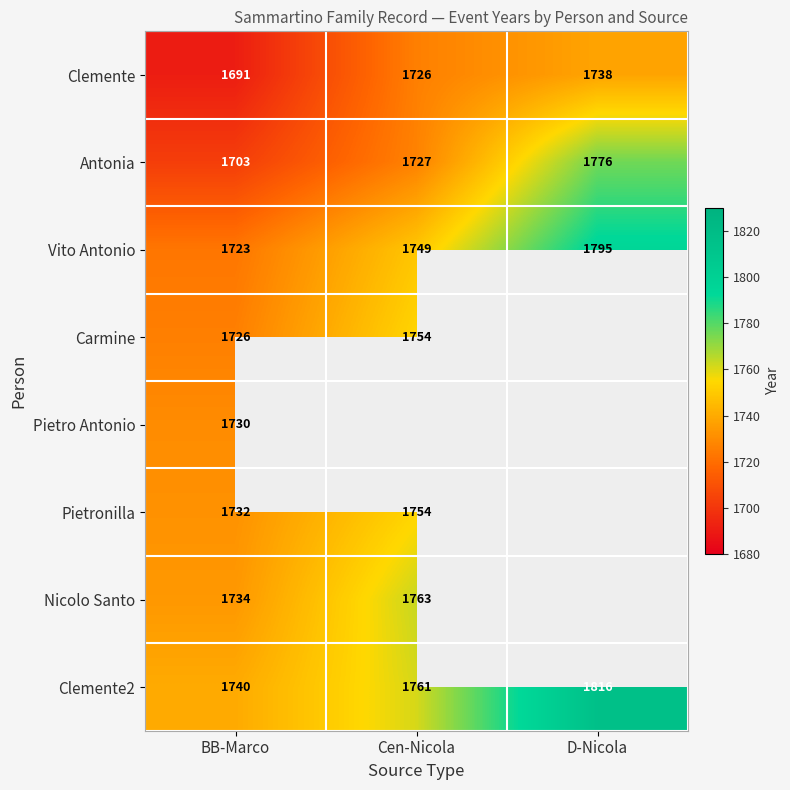

What is the minimum value shown in the chart?

1691.0